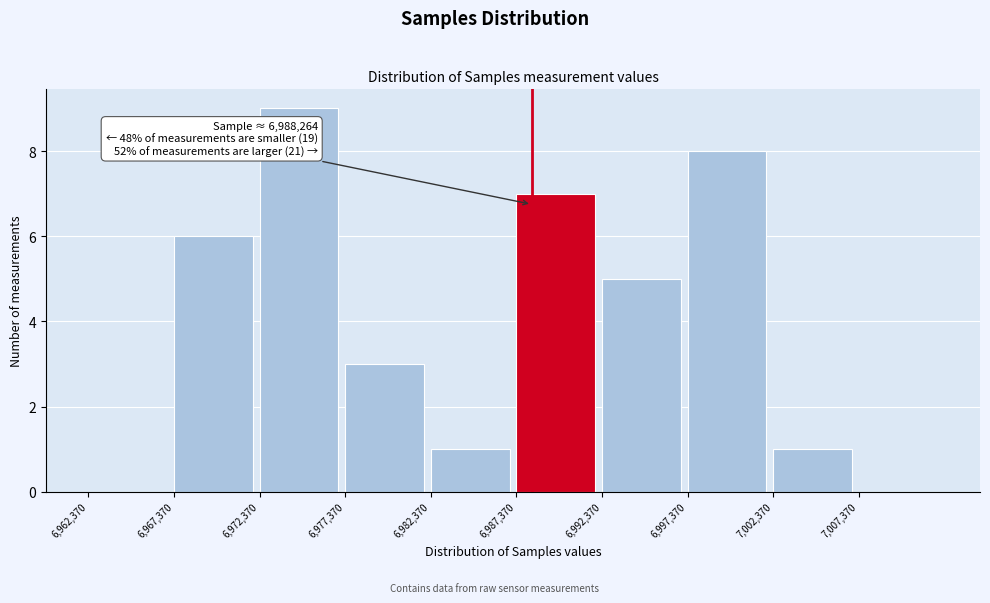

Which range on the x-axis has the tallest bar?

6972500 to 6977500